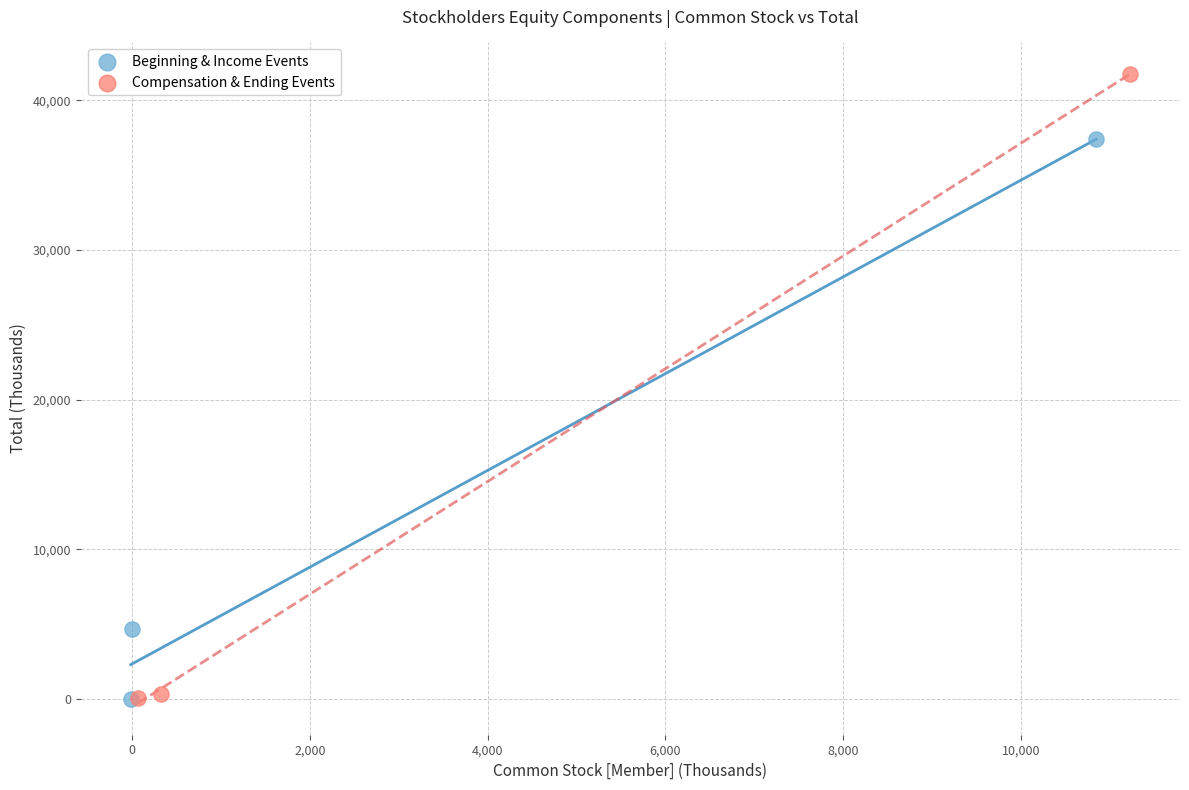

Which series has the largest Y range (max minus min)?

Compensation & Ending Events